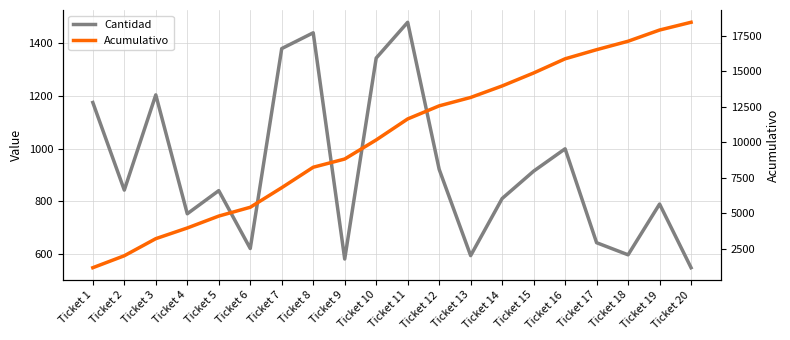

True or false: Acumulativo and Cantidad intersect in this chart.

False